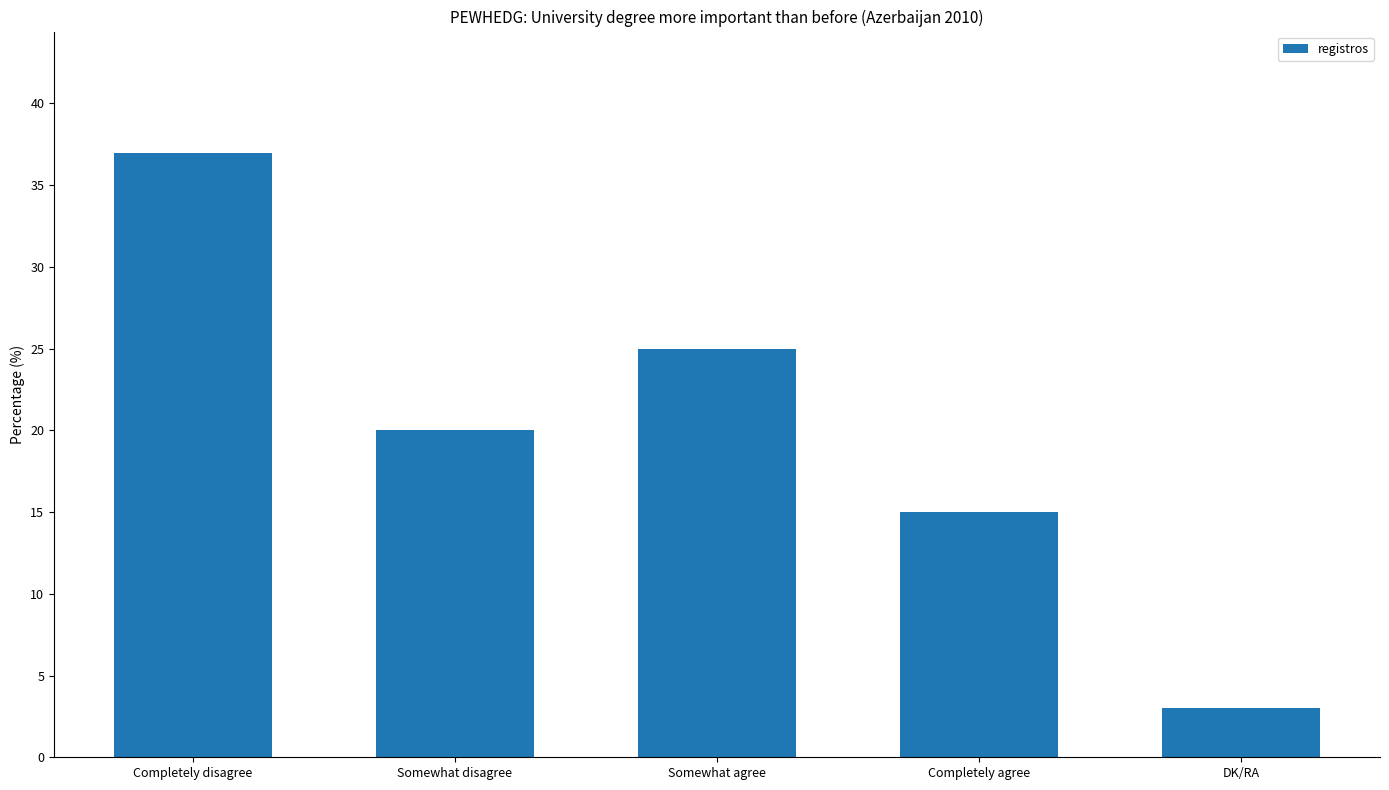

The chart shows a value of 15 at Completely agree. True or false?

True